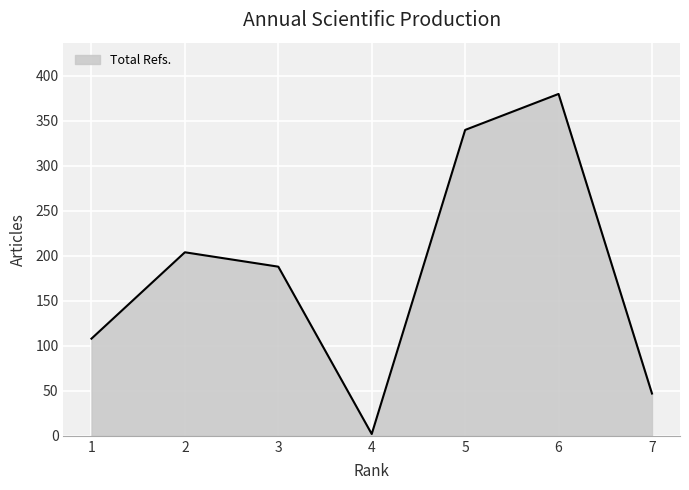

Reading left to right, list all the values displayed in this chart.

1=108	2=204	3=188	4=2	5=340	6=380	7=47